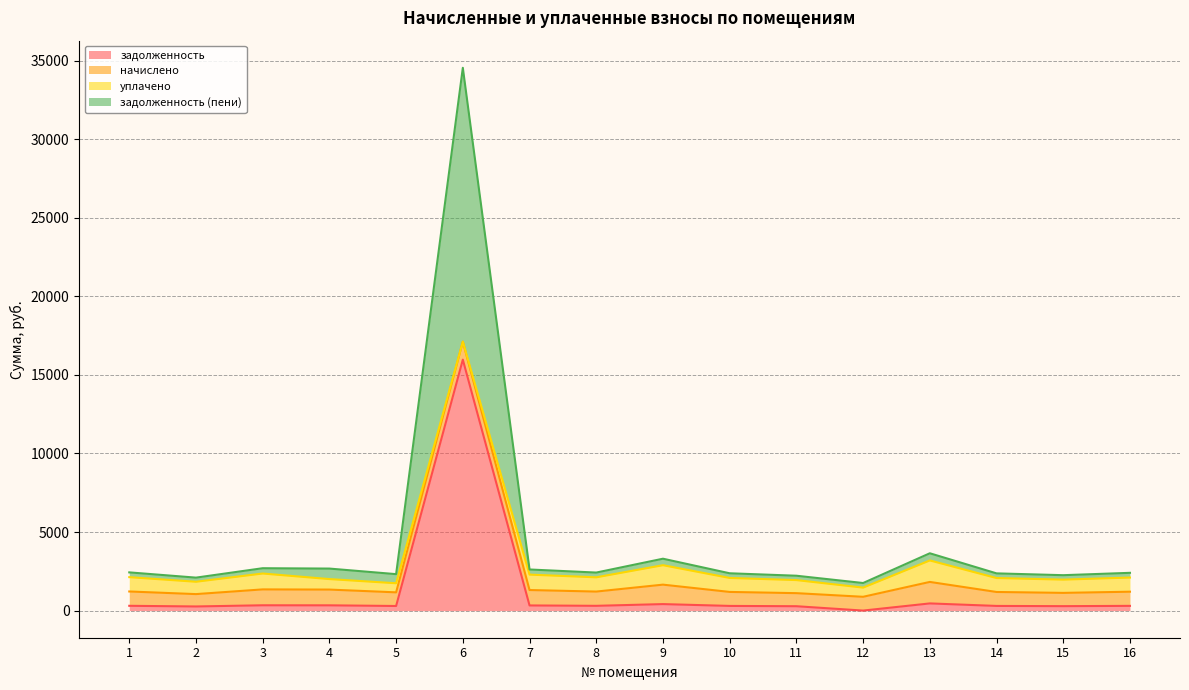

At which category does задолженность reach its first local valley?

2